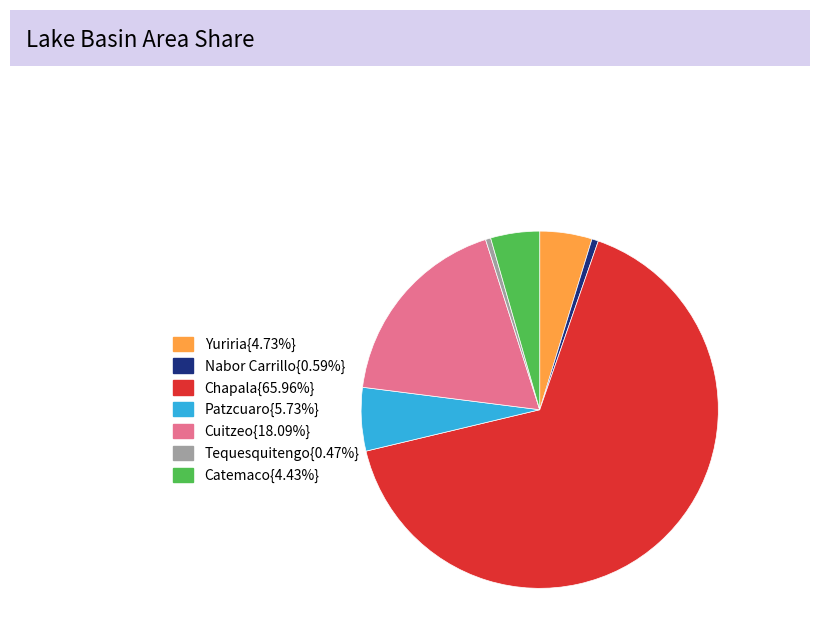

Count the number of slices in the pie.

7